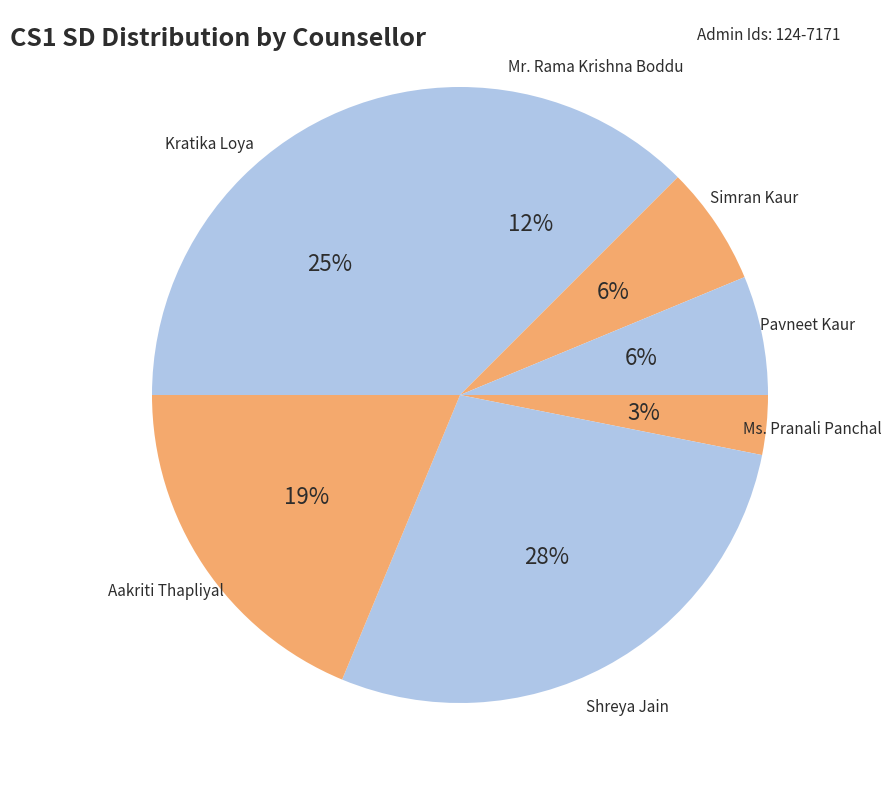

To the nearest percent, what portion does Shreya Jain represent?

28%